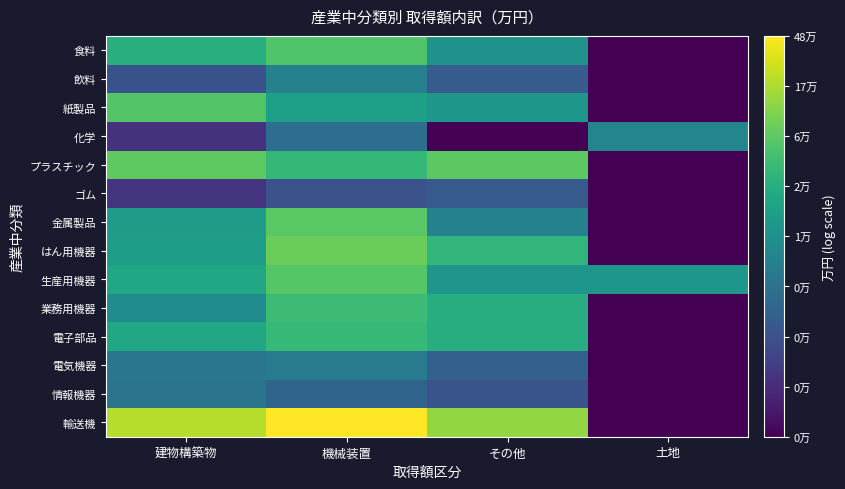

Reading left to right, extract all data points from this chart.

食料: 建物構築物=4.3	機械装置=4.7	その他=3.9	土地=2.1
飲料: 建物構築物=3.0	機械装置=3.6	その他=3.1	土地=2.1
紙製品: 建物構築物=4.7	機械装置=4.1	その他=4.0	土地=2.1
化学: 建物構築物=2.6	機械装置=3.4	その他=2.1	土地=3.7
プラスチック: 建物構築物=4.8	機械装置=4.5	その他=4.8	土地=2.1
ゴム: 建物構築物=2.6	機械装置=3.0	その他=3.1	土地=2.1
金属製品: 建物構築物=4.1	機械装置=4.8	その他=3.7	土地=2.1
はん用機器: 建物構築物=4.1	機械装置=4.9	その他=4.5	土地=2.1
生産用機器: 建物構築物=4.2	機械装置=4.7	その他=4.0	土地=4.0
業務用機器: 建物構築物=3.8	機械装置=4.6	その他=4.3	土地=2.1
電子部品: 建物構築物=4.2	機械装置=4.5	その他=4.3	土地=2.1
電気機器: 建物構築物=3.5	機械装置=3.6	その他=3.2	土地=2.1
情報機器: 建物構築物=3.5	機械装置=3.2	その他=3.0	土地=2.1
輸送機: 建物構築物=5.3	機械装置=5.7	その他=5.1	土地=2.1